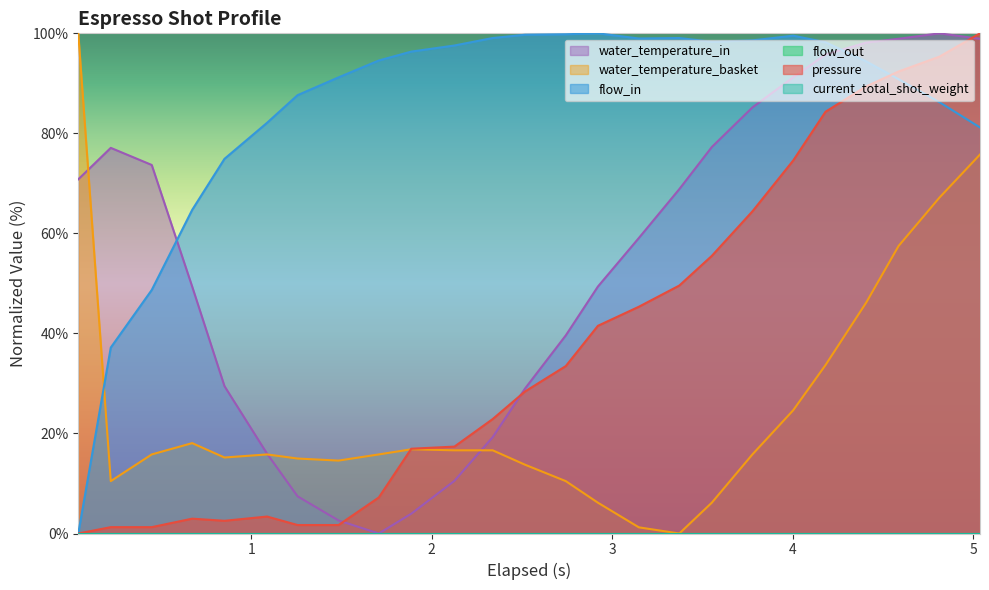

After their last crossing, which series has the higher values: water_temperature_basket or water_temperature_in?

water_temperature_in